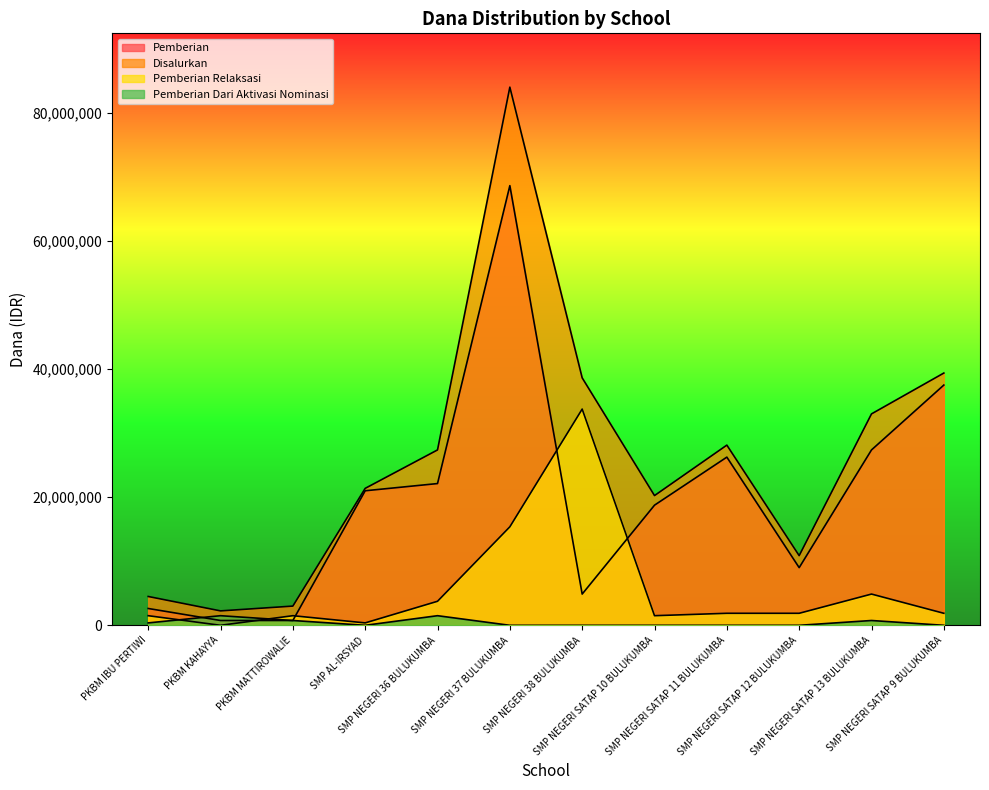

Which category has the highest value in the Disalurkan series?

SMP NEGERI 37 BULUKUMBA